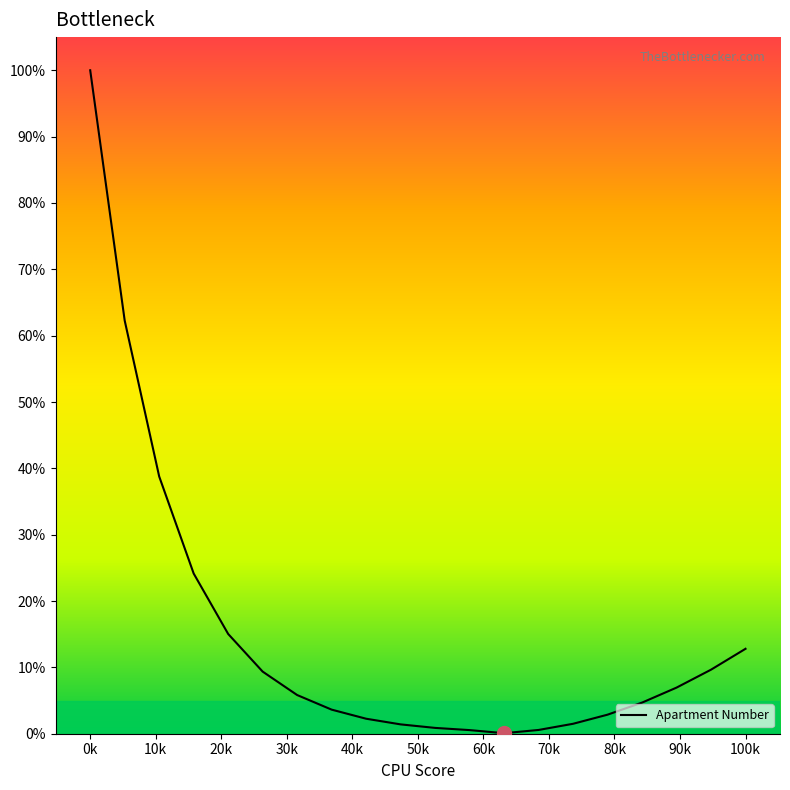

What is the greatest value displayed?

100.0